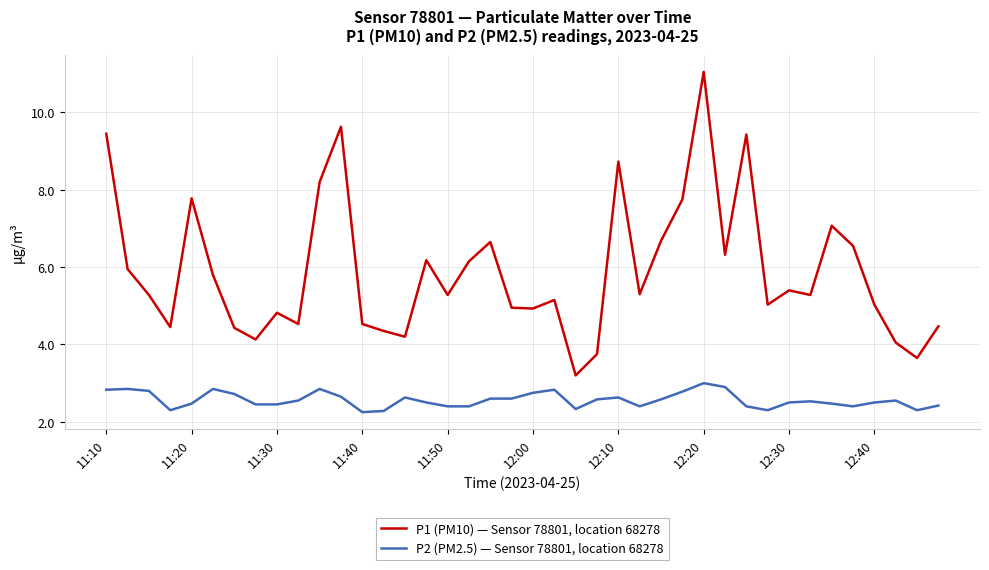

Which series has the largest total across all categories?

P1 (PM10) — Sensor 78801, location 68278